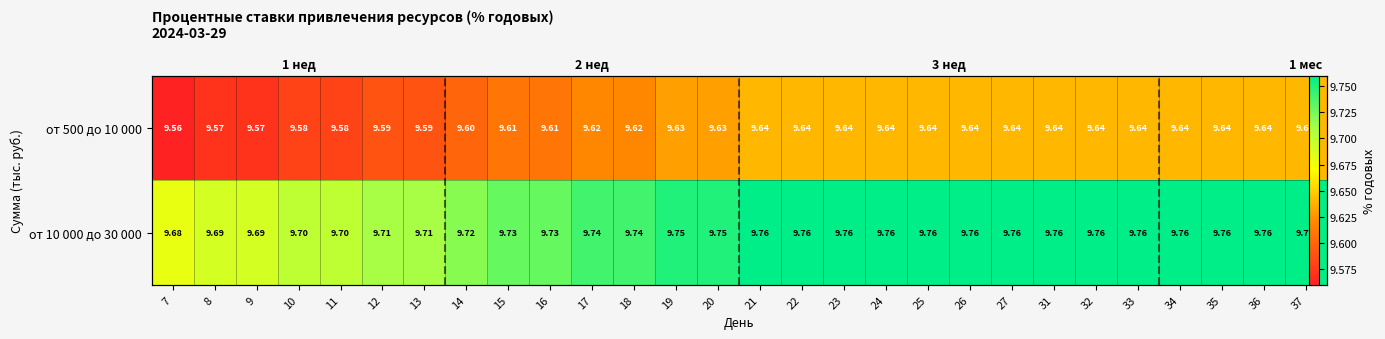

The value of от 10 000 до 30 000 at 27 is 2.2. True or false?

False